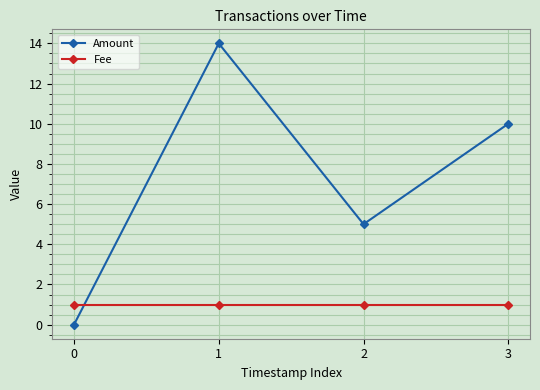

Which series has the largest total across all categories?

Amount